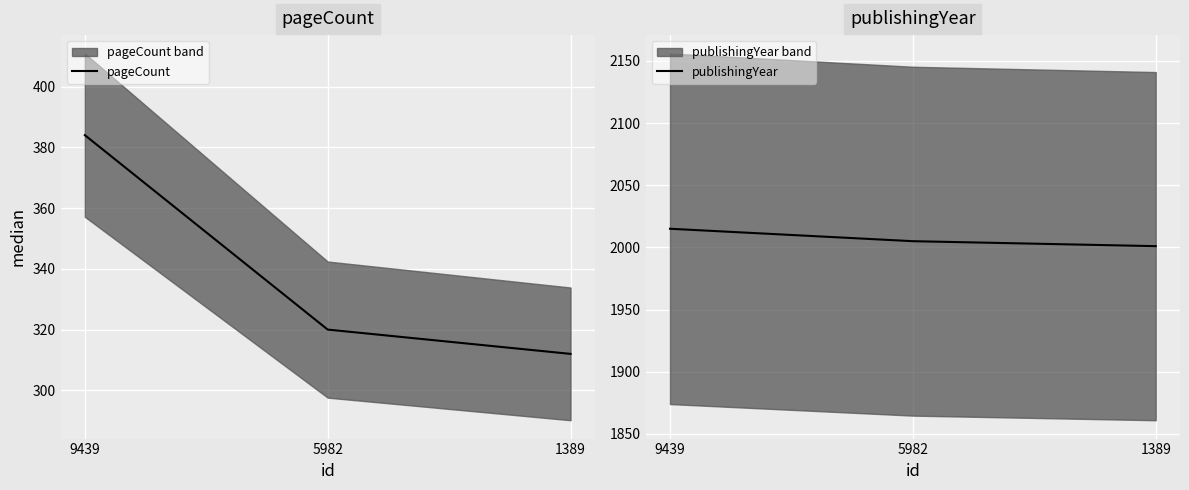

What is the value of the pageCount point at the 3rd from the left?

312